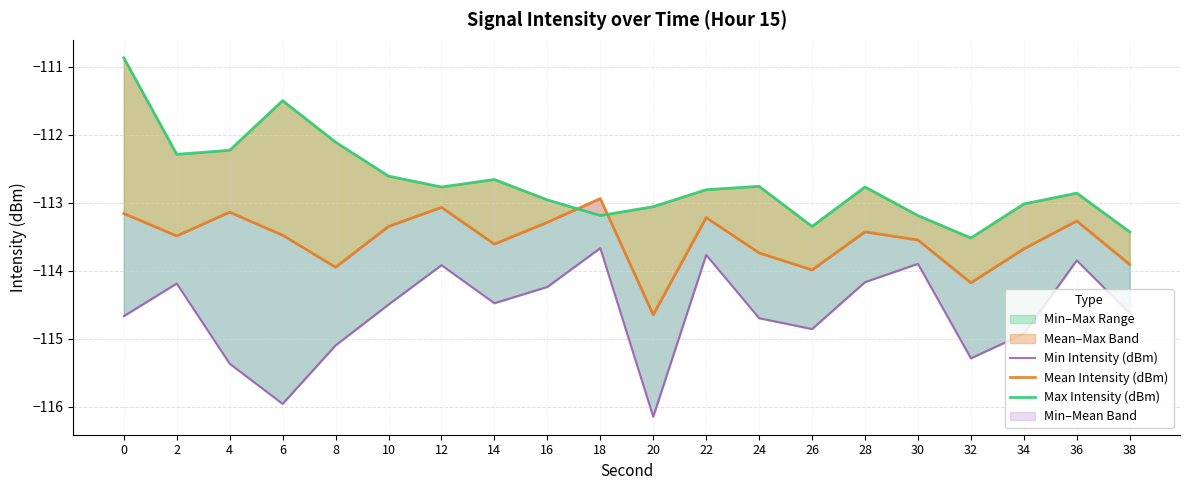

What is the smallest value displayed?

-116.2